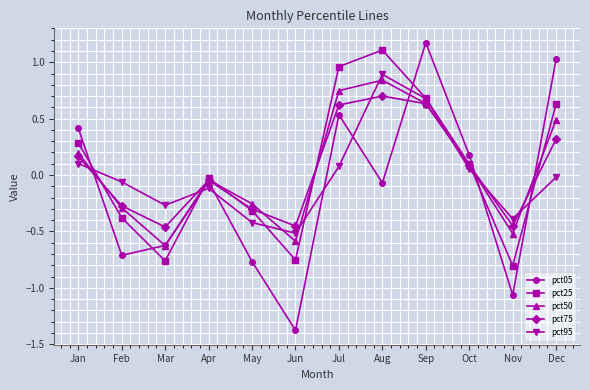

Which series has the widest spread of values?

pct05